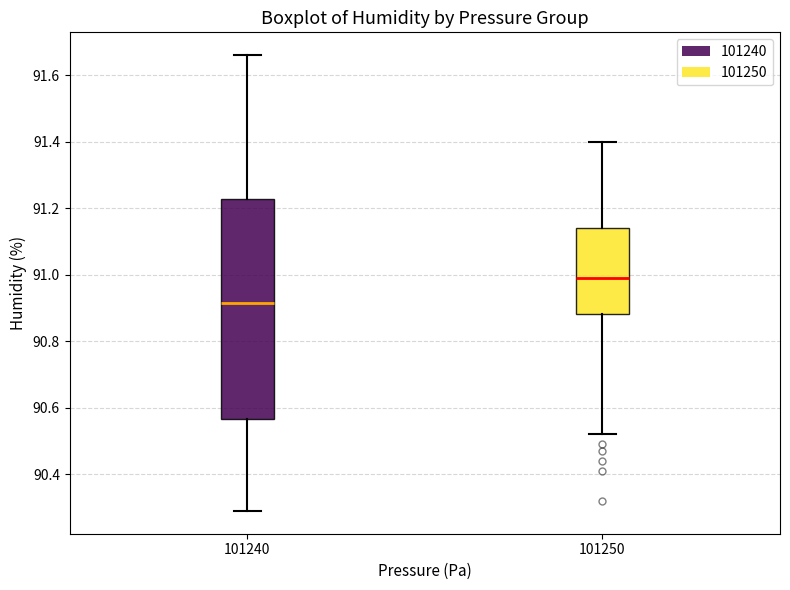

Reading left to right, transcribe this box plot: for each box, give where its median line is, the range the box spans, and where its two whiskers end, as read against the y-axis. The values are not printed on the chart, so give them approximately, as read against the axis.

101240: median 90.92, box 90.56 to 91.22, whiskers 90.30 to 91.66
101250: median 91.00, box 90.88 to 91.14, whiskers 90.52 to 91.40